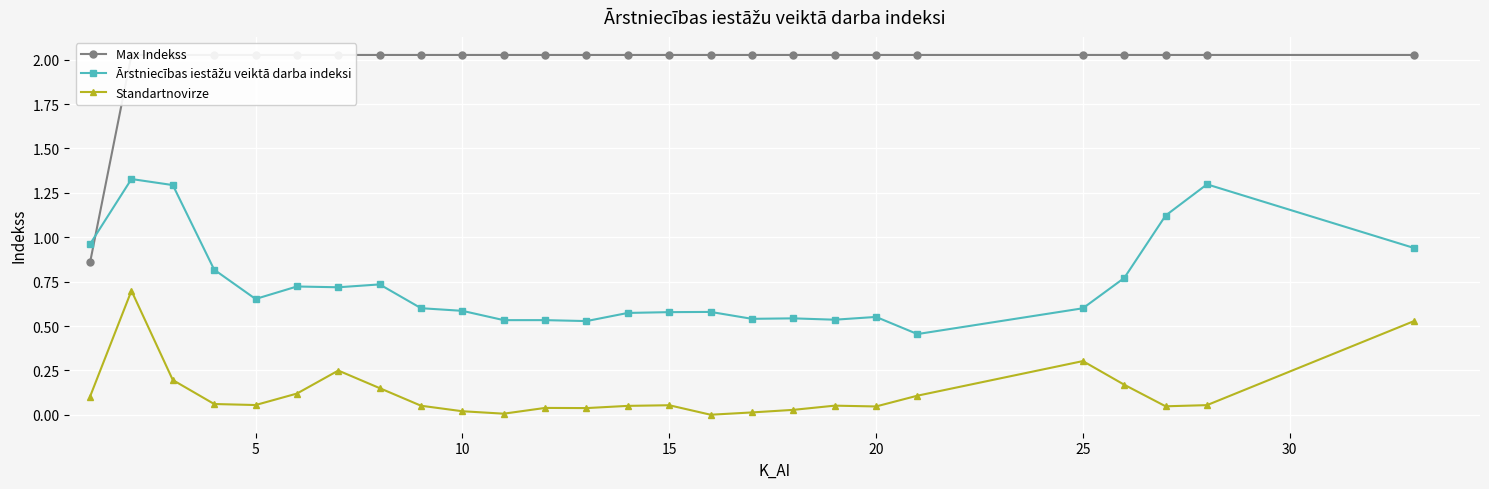

What is the sum of all Ārstniecības iestāžu veiktā darba indeksi values?

19.1